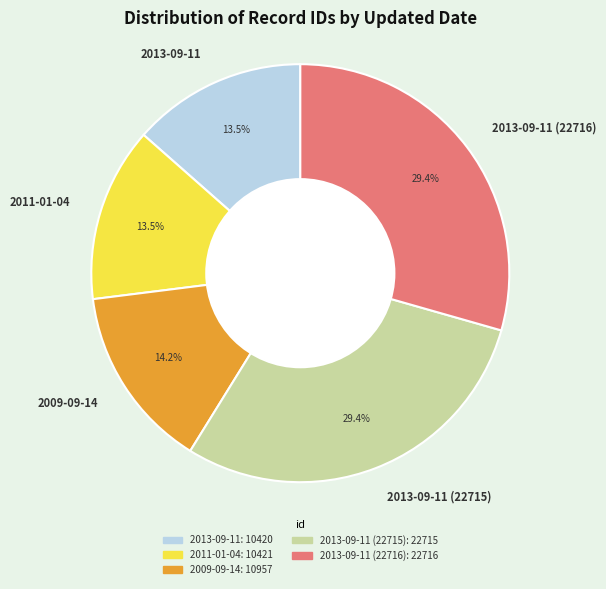

What percentage is NOT represented by 2011-01-04?

86.5%